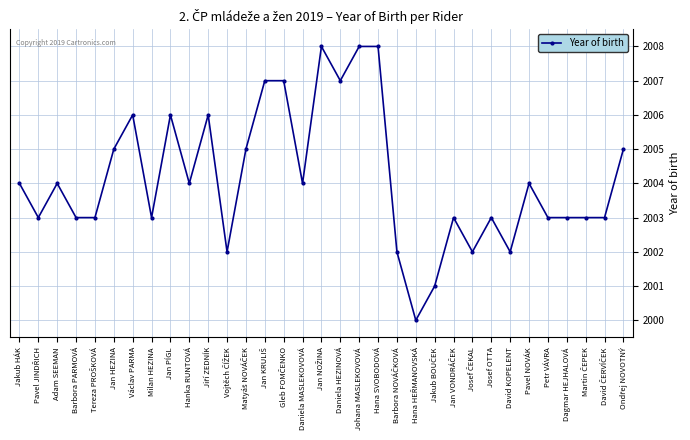

What is the minimum value shown in the chart?

2000